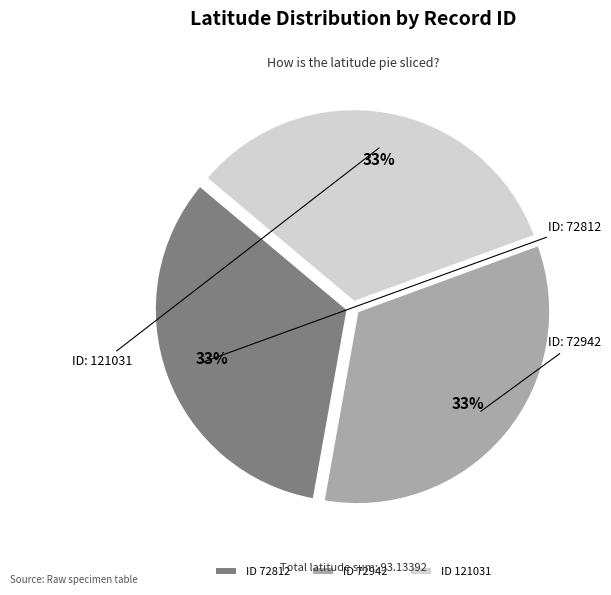

Is the sum of ID 121031 and ID 72942 greater than half?

Yes